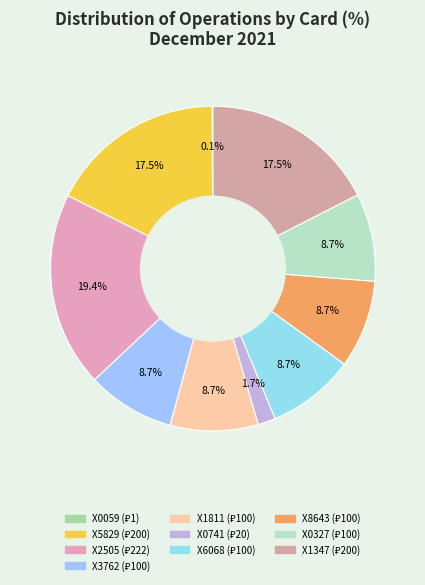

To the nearest percent, what is the difference between the largest and smallest slice percentages?

19%